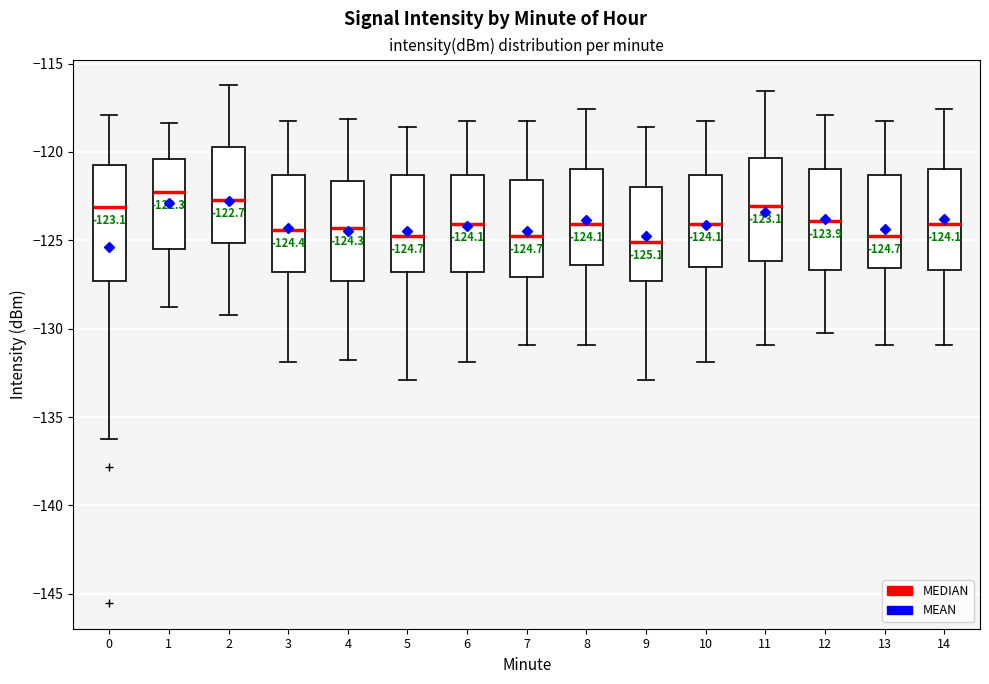

Which box is the tallest, from its lower edge to its upper edge?

0